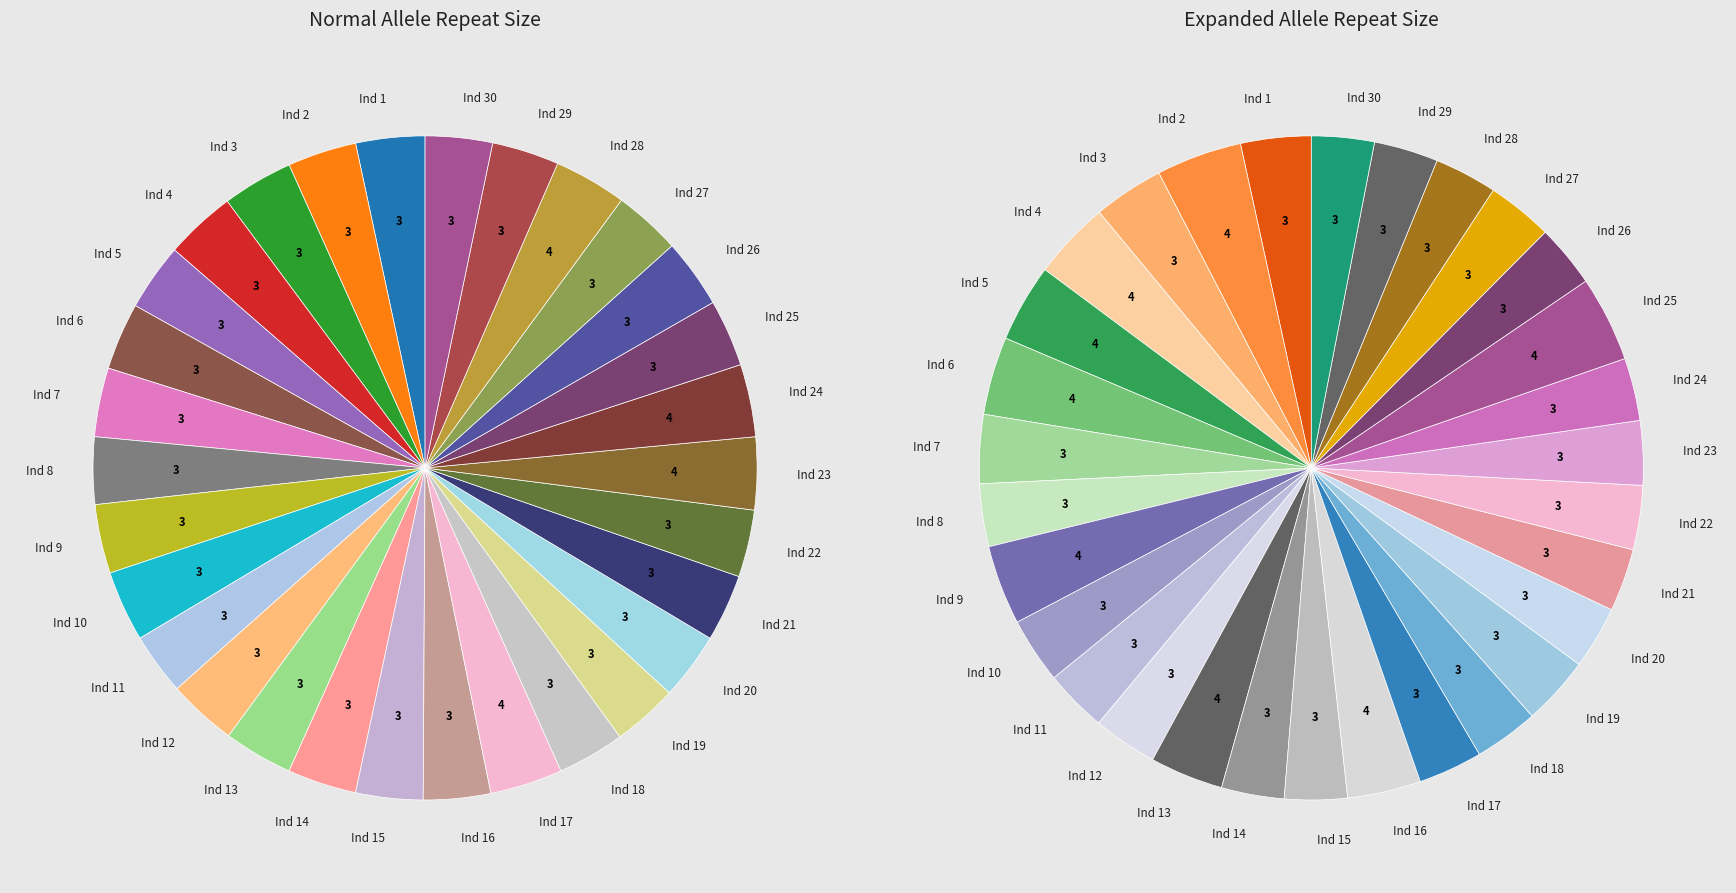

Which category has the smallest portion of the pie?

10